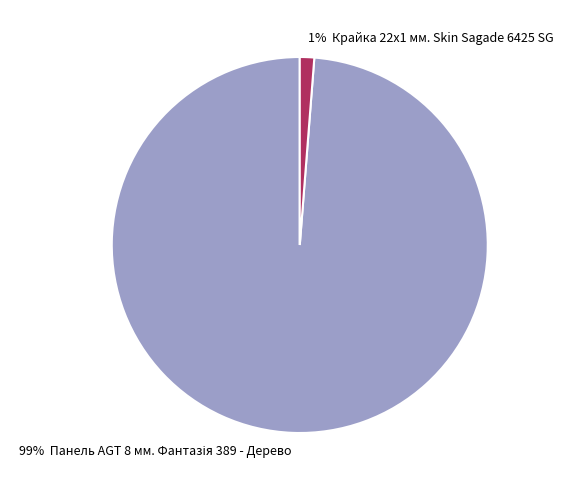

To the nearest percent, what percentage of the pie is 1% Крайка 22x1 мм. Skin Sagade 6425 SG?

1%